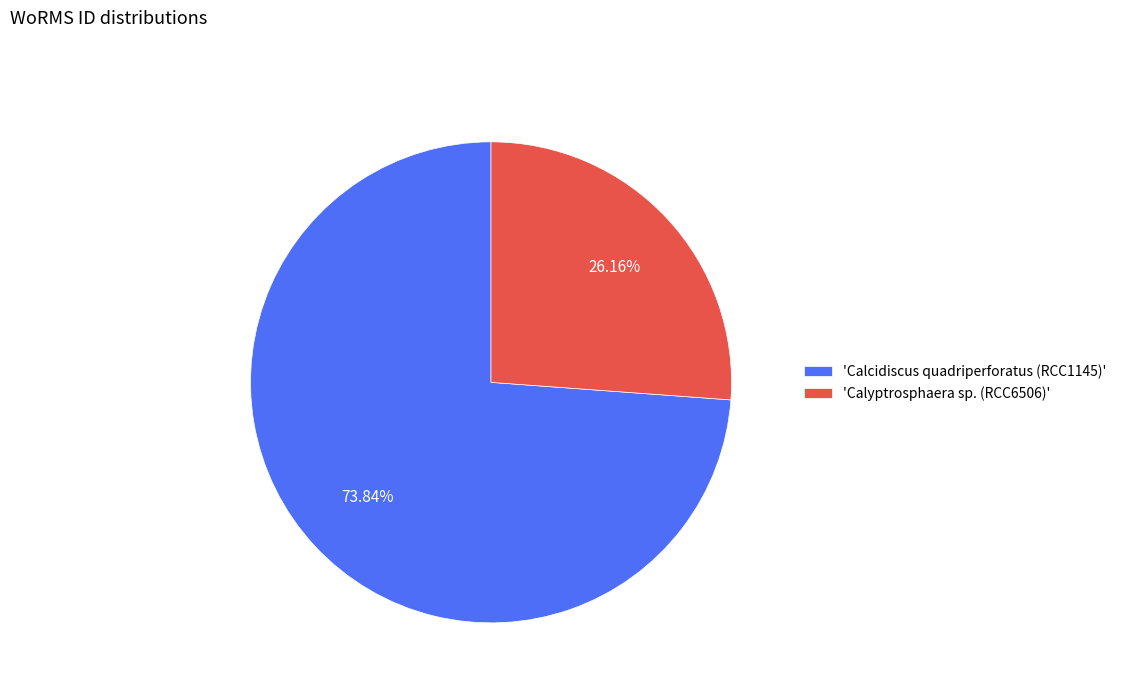

Do 'Calcidiscus quadriperforatus (RCC1145)' and 'Calyptrosphaera sp. (RCC6506)' together represent more than half of the pie?

Yes